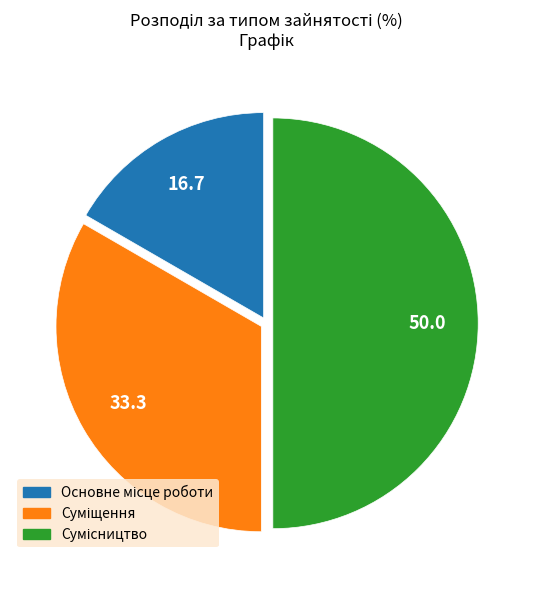

How many segments does this pie chart have?

3